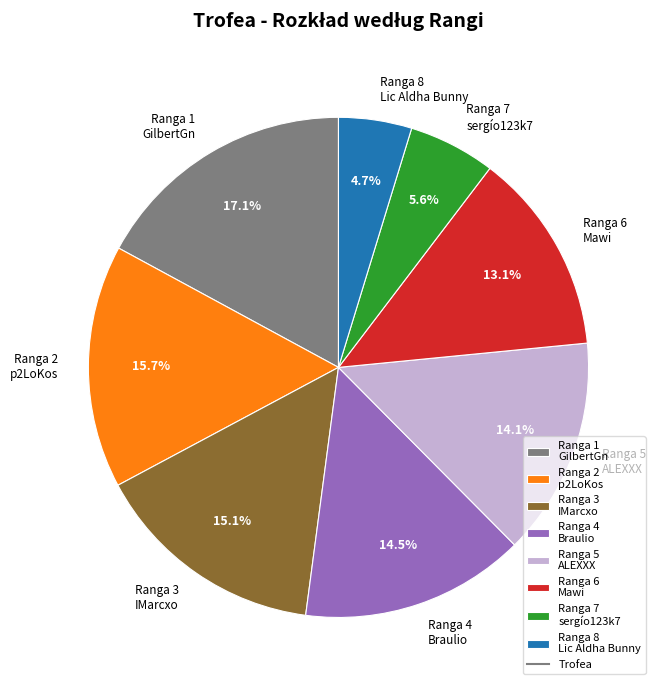

To the nearest percent, what is the average slice percentage?

12%